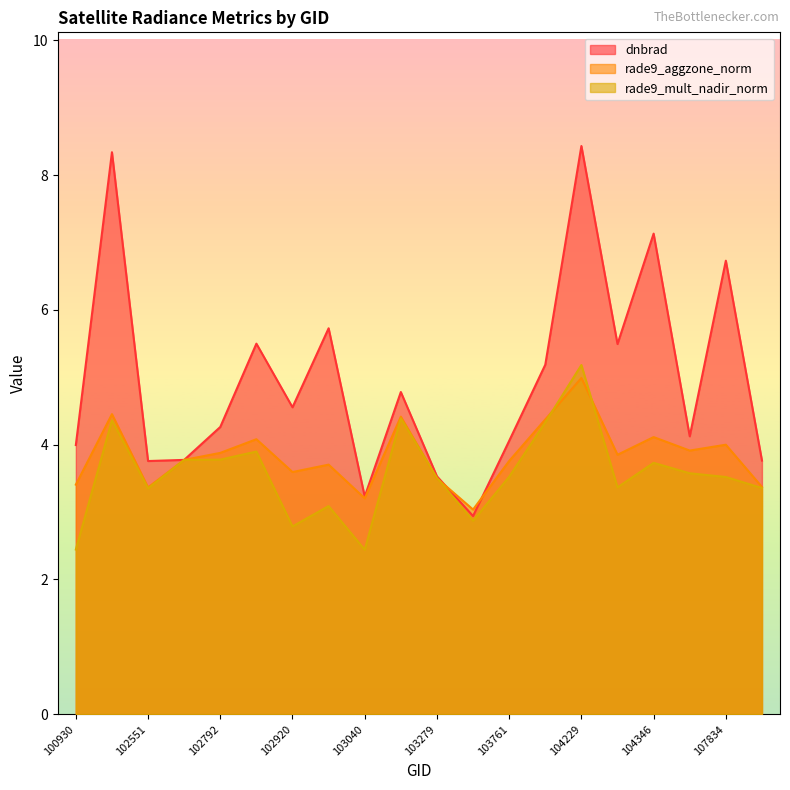

At 104355, list the series in order from smallest to largest.

rade9_mult_nadir_norm, rade9_aggzone_norm, dnbrad